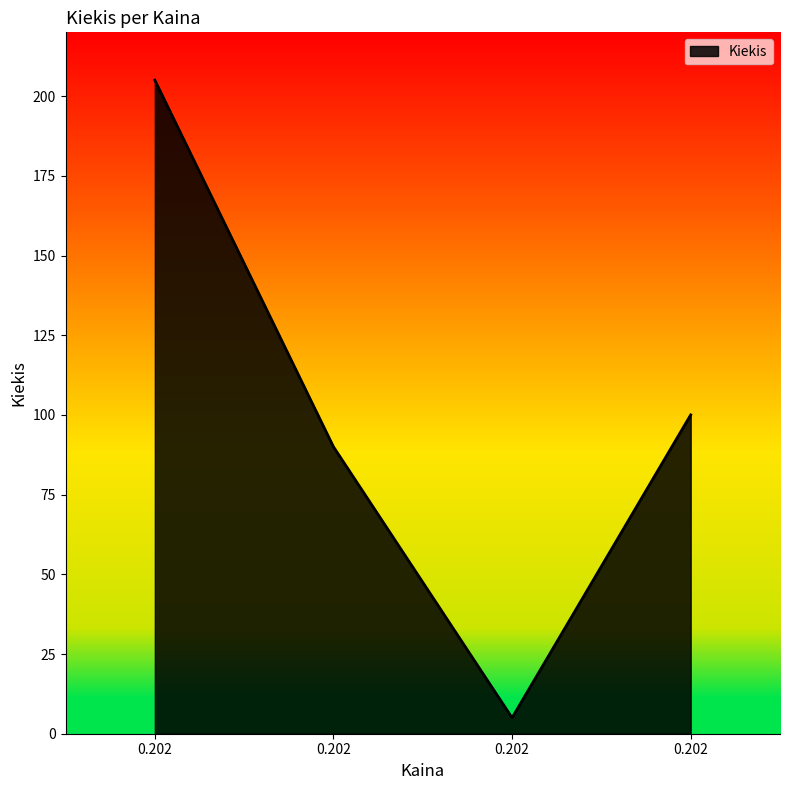

Reading right to left, list all the values displayed in this chart.

100	5	90	205